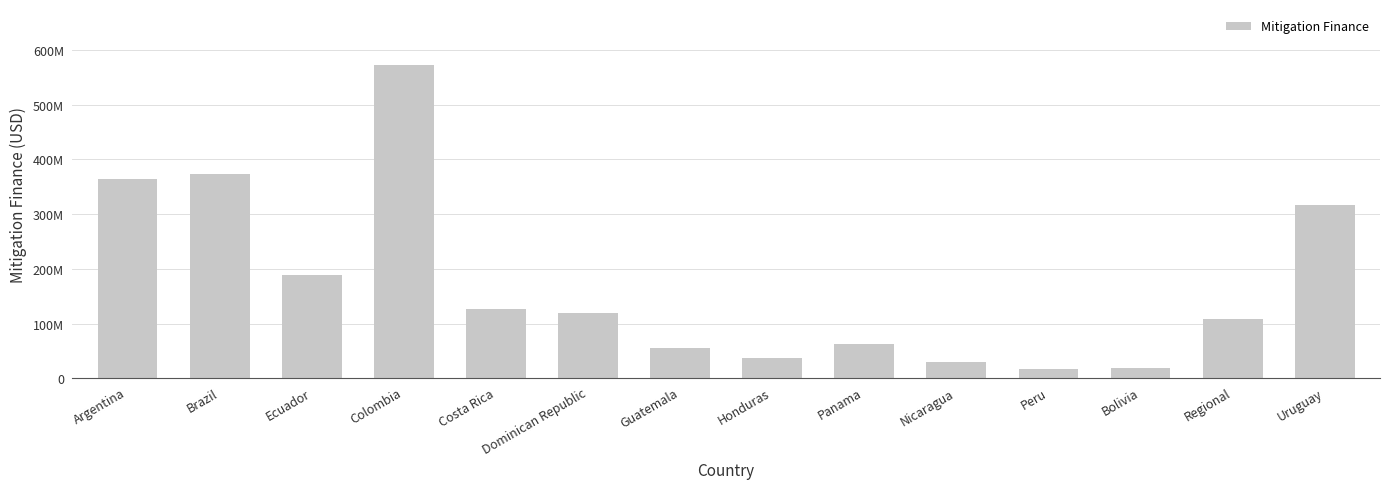

True or false: the data shows 94374101 at Brazil.

False